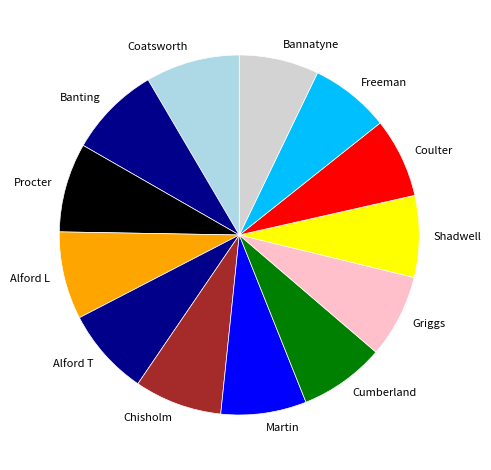

Do Alford L and Chisholm together represent more than half of the pie?

No